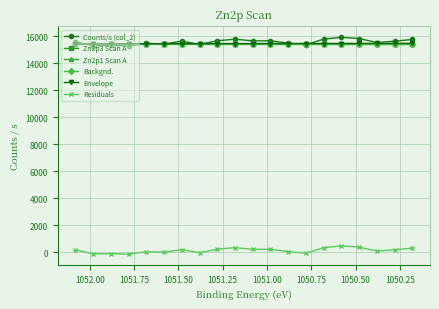

In Residuals, how many points are higher than both neighbors (excluding endpoints)?

6